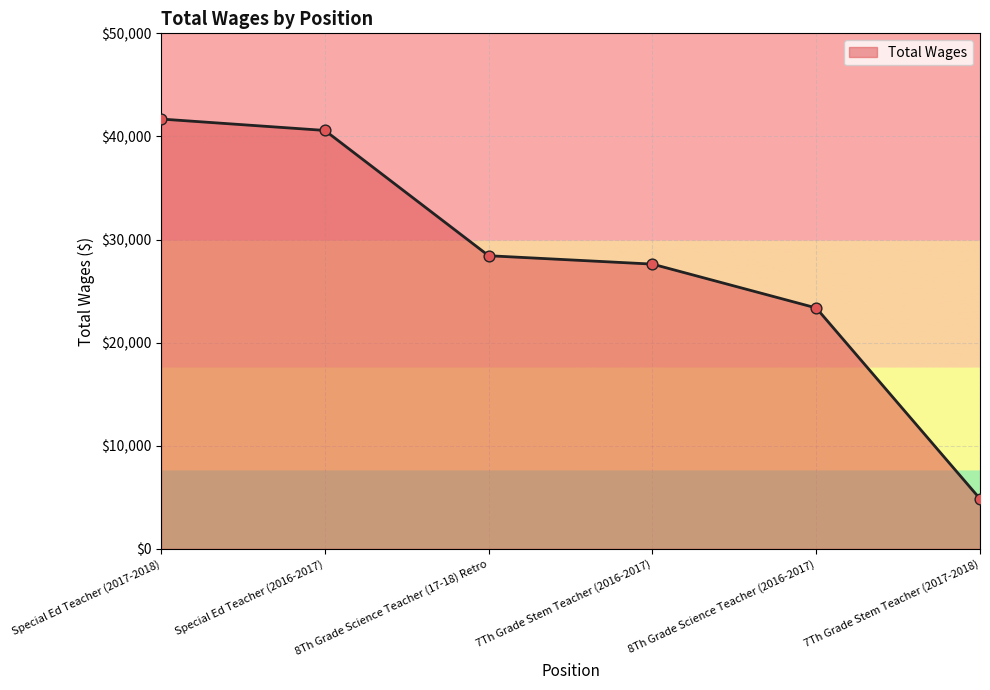

Approximately how many times larger is the value at Special Ed Teacher (2017-2018) compared to Special Ed Teacher (2016-2017)?

1.0